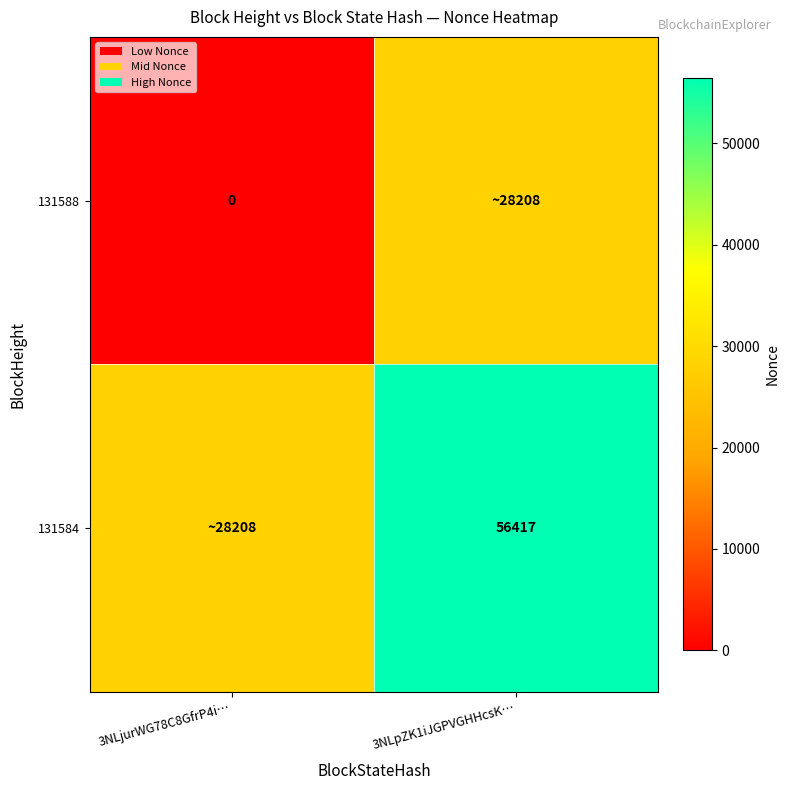

The value of 131584 at 3NLpZK1iJGPVGHHcsK… is 76308. True or false?

False